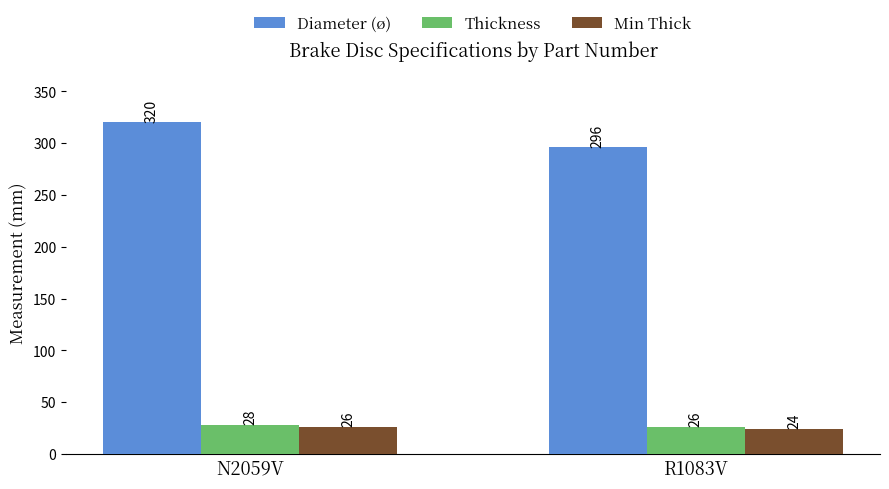

What is the difference between the Diameter (ø) values at N2059V and R1083V?

24